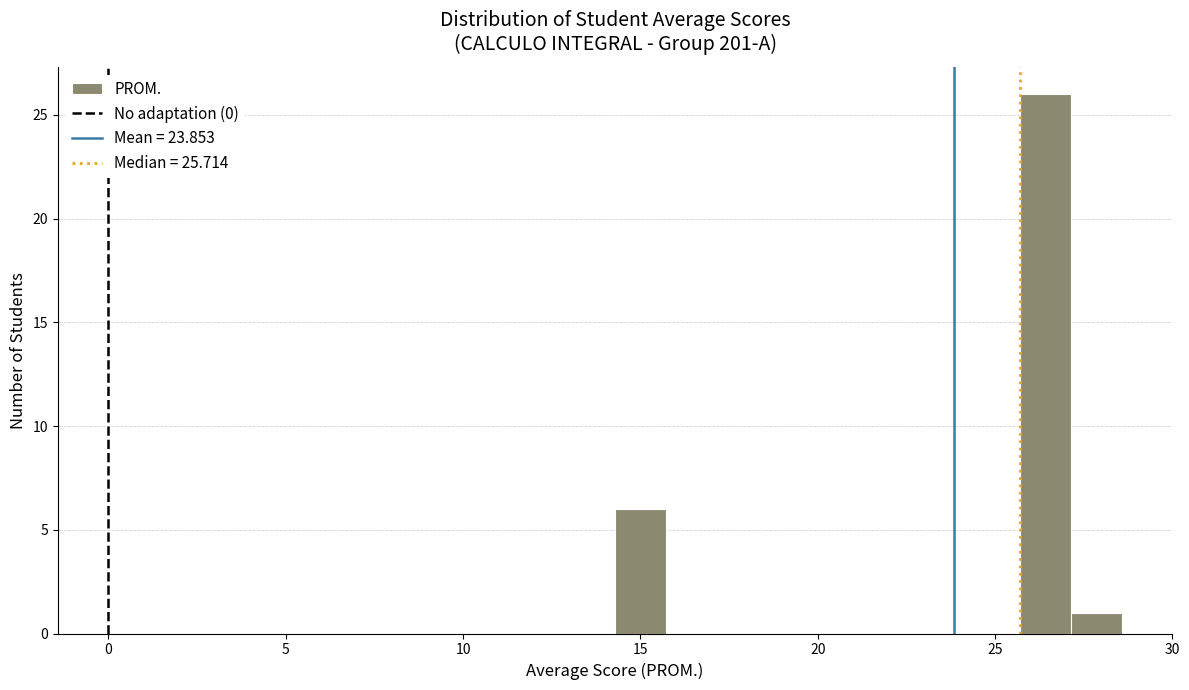

Around what value on the x-axis is the tallest bar? Give the approximate position of its centre, as read against the axis.

26.5